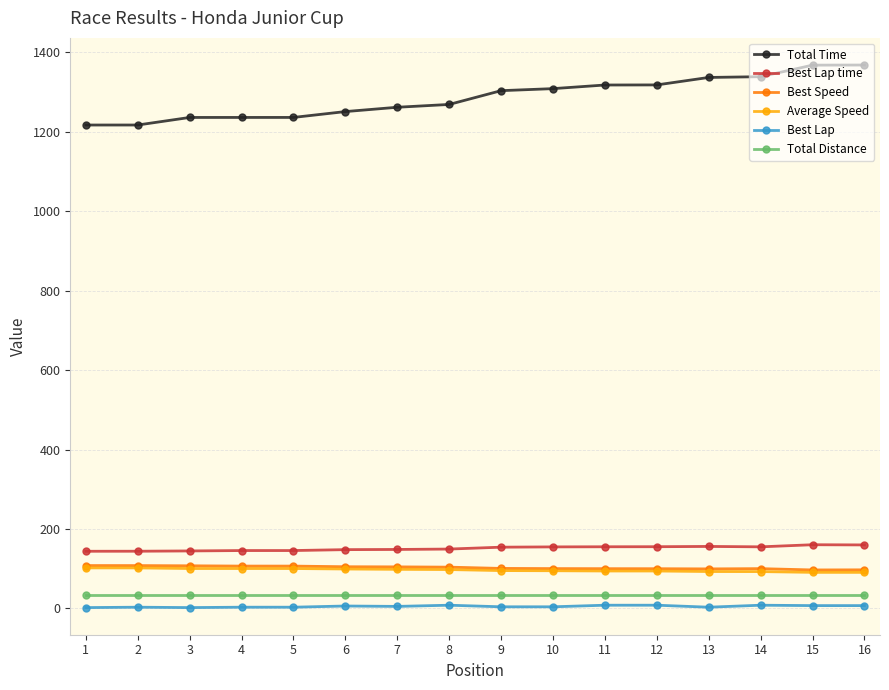

What is the sum of all Total Distance values?

551.6